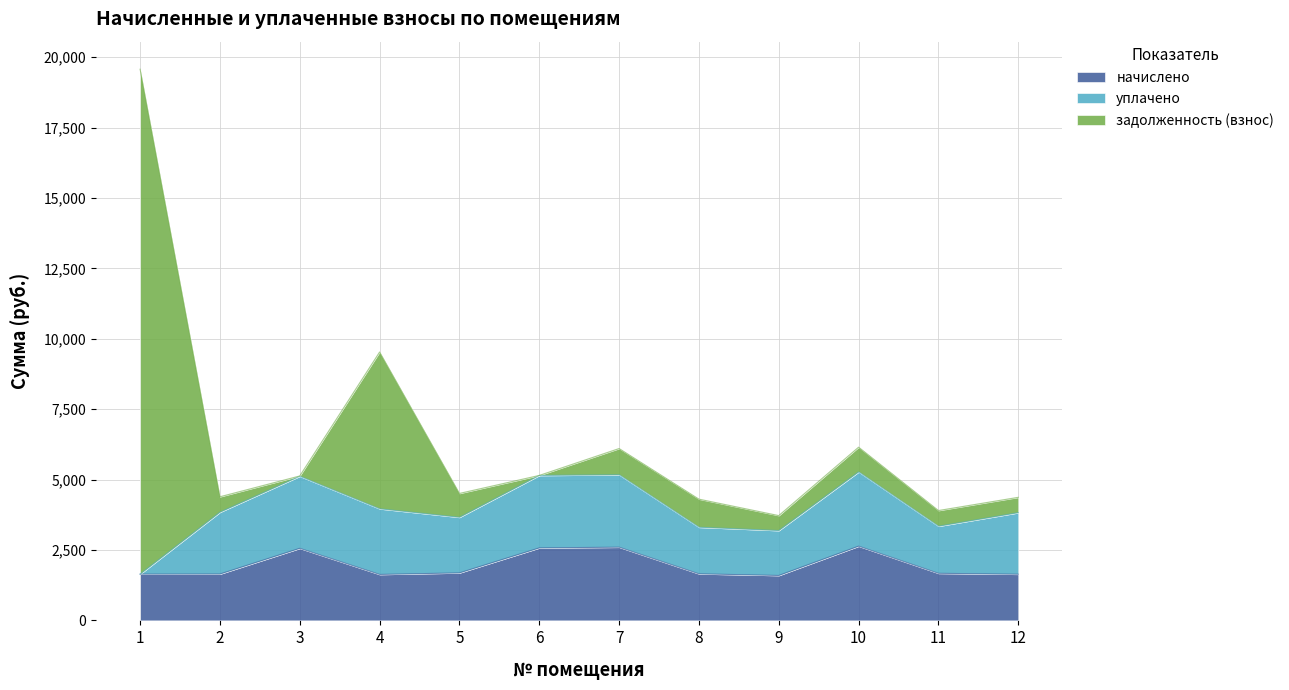

What is the total value across all series at 4?

9529.8